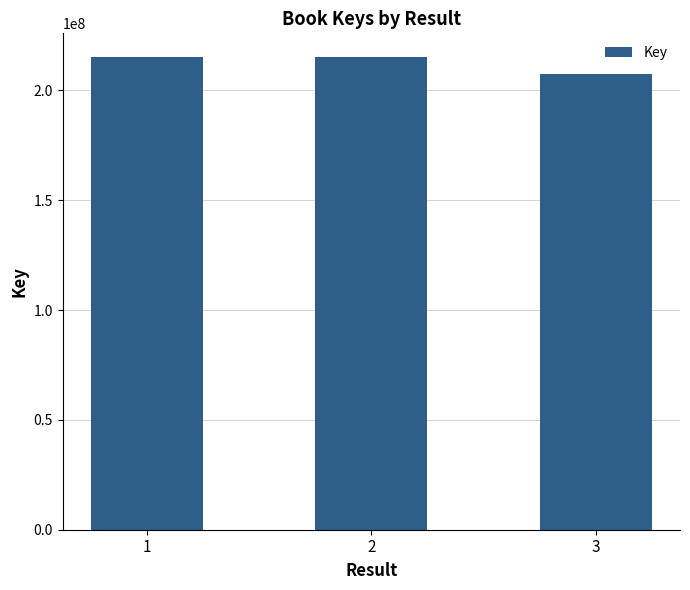

The value at 2 is 215185342. True or false?

True